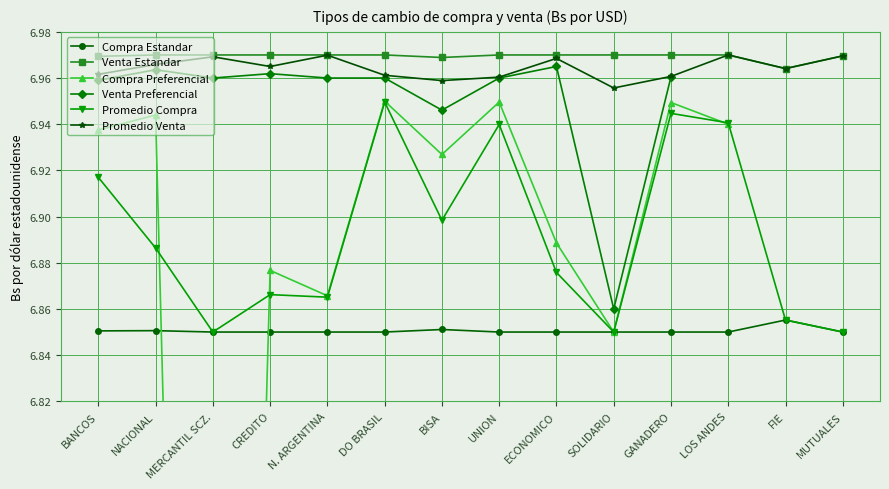

True or false: Promedio Venta has a value of 2.4 at UNION.

False